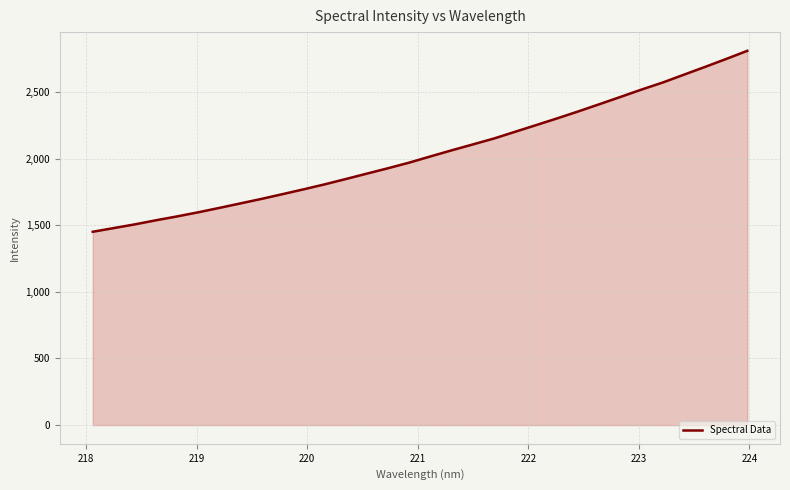

What is the difference between the maximum and minimum values?

1358.2